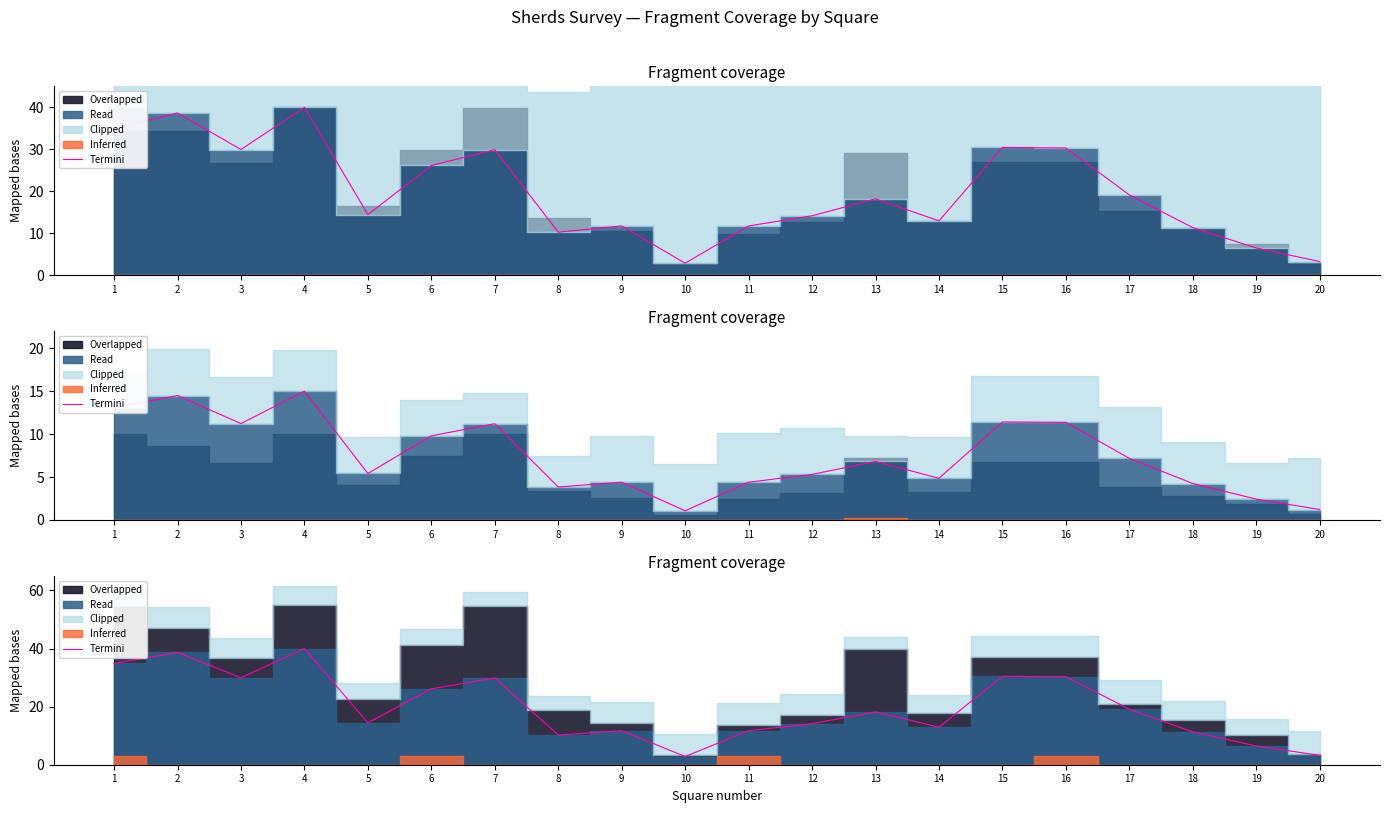

What is the value of the 13th point from the left?

18.2